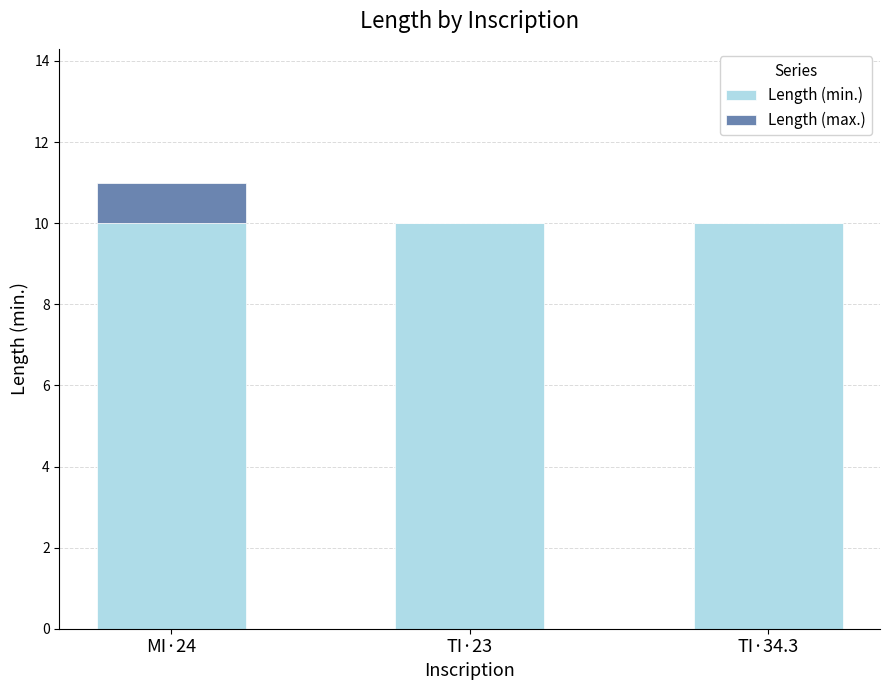

What are all the series names shown in the legend?

Length (min.), Length (max.)